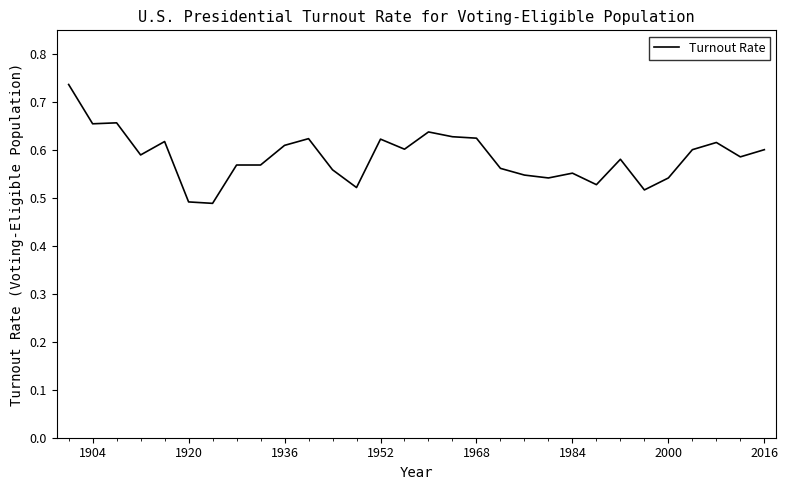

The chart shows a value of 1.1 at 1936. True or false?

False